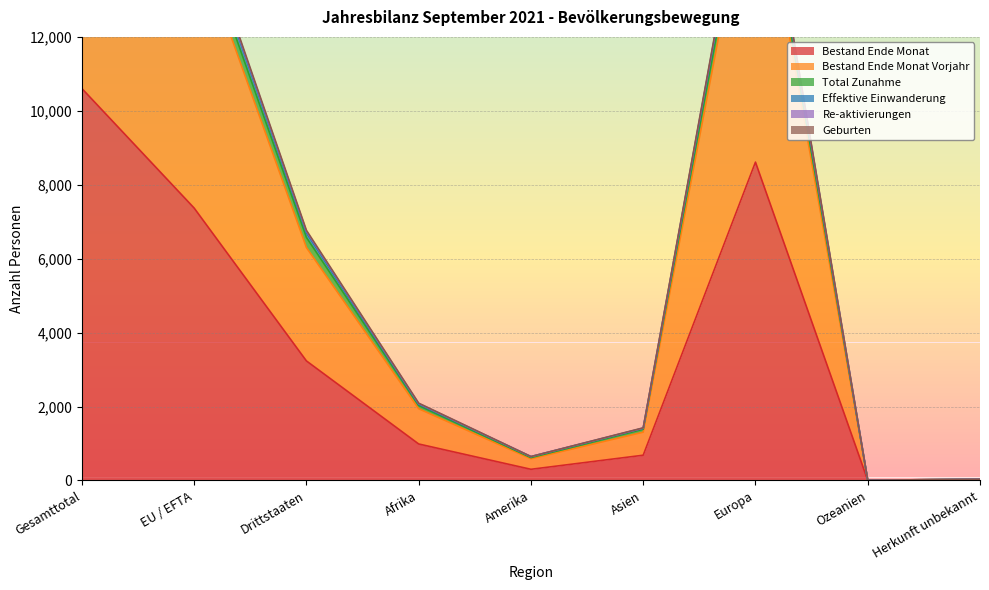

Is it true that Bestand Ende Monat equals 5517 at Europa?

False